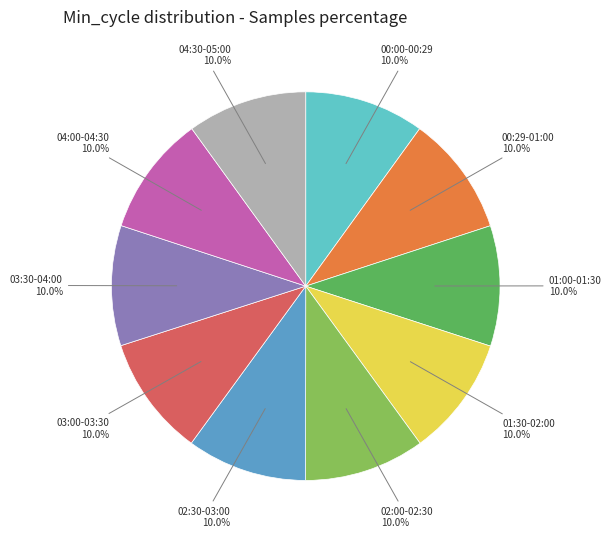

What is the ratio of the value at 04:00-04:30 to the value at 04:30-05:00?

1.0